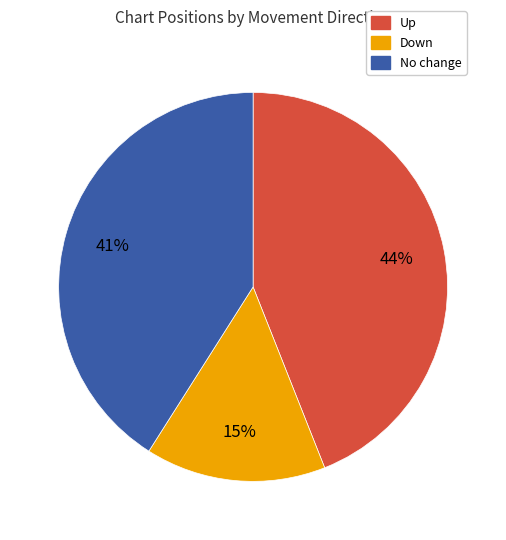

To the nearest percent, what is the average slice percentage?

33%